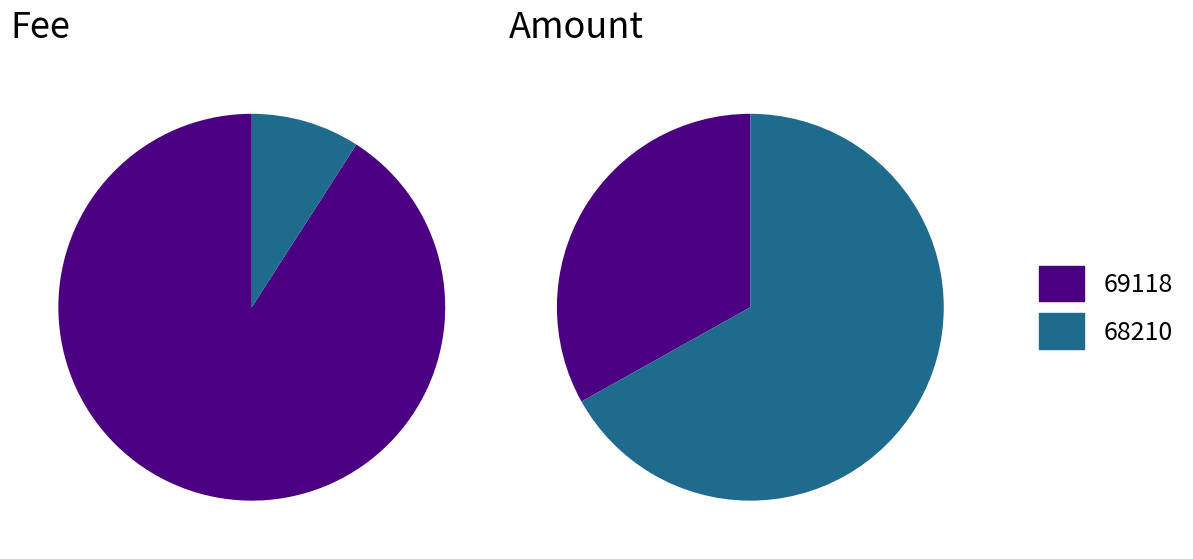

How many segments does this pie chart have?

2